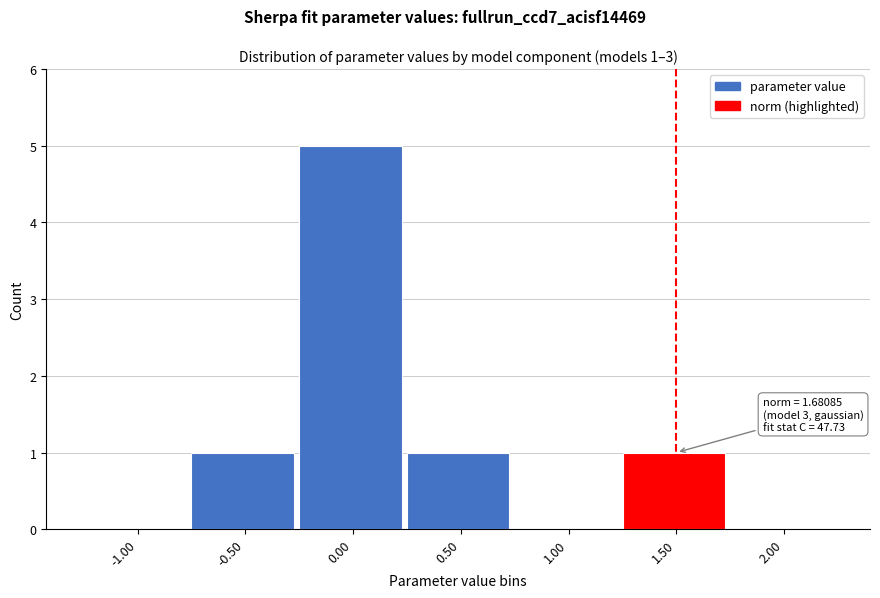

Reading left to right, transcribe all the data shown in this chart.

-1.00=0	-0.50=1	0.00=5	0.50=1	1.00=0	1.50=1	2.00=0